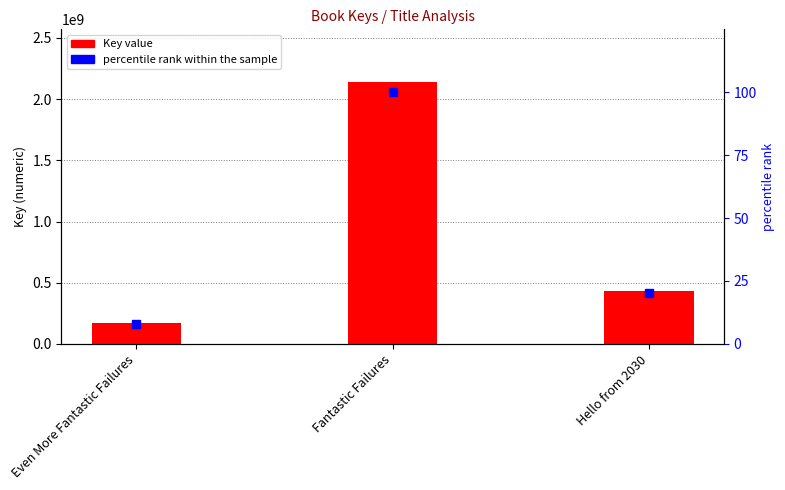

Reading left to right, list all the values displayed in this chart.

Key: 167119255.0	2142348018.0	431363761.0
percentile rank within the sample: 7.8	100.0	20.1